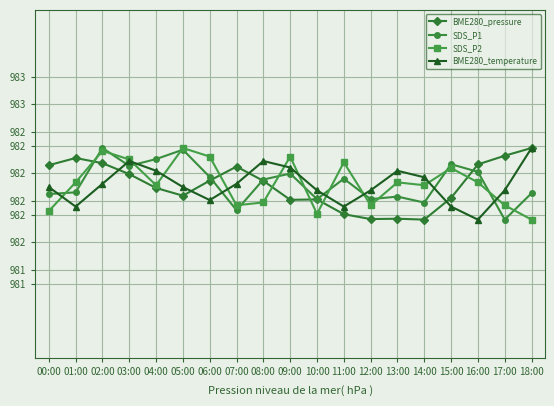

What is the total value across all series at 13:00?

3927.9